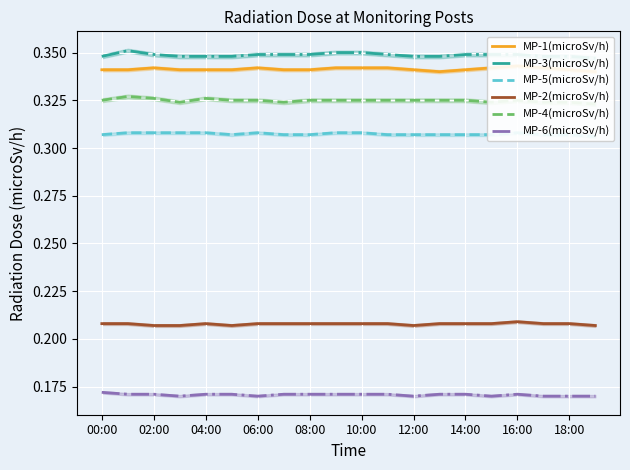

Reading left to right, transcribe all the data shown in this chart.

MP-1(microSv/h): 0.3	0.3	0.3	0.3	0.3	0.3	0.3	0.3	0.3	0.3	0.3	0.3	0.3	0.3	0.3	0.3	0.3	0.3	0.3	0.3
MP-3(microSv/h): 0.3	0.4	0.3	0.3	0.3	0.3	0.3	0.3	0.3	0.3	0.3	0.3	0.3	0.3	0.3	0.3	0.3	0.3	0.3	0.3
MP-5(microSv/h): 0.3	0.3	0.3	0.3	0.3	0.3	0.3	0.3	0.3	0.3	0.3	0.3	0.3	0.3	0.3	0.3	0.3	0.3	0.3	0.3
MP-2(microSv/h): 0.2	0.2	0.2	0.2	0.2	0.2	0.2	0.2	0.2	0.2	0.2	0.2	0.2	0.2	0.2	0.2	0.2	0.2	0.2	0.2
MP-4(microSv/h): 0.3	0.3	0.3	0.3	0.3	0.3	0.3	0.3	0.3	0.3	0.3	0.3	0.3	0.3	0.3	0.3	0.3	0.3	0.3	0.3
MP-6(microSv/h): 0.2	0.2	0.2	0.2	0.2	0.2	0.2	0.2	0.2	0.2	0.2	0.2	0.2	0.2	0.2	0.2	0.2	0.2	0.2	0.2